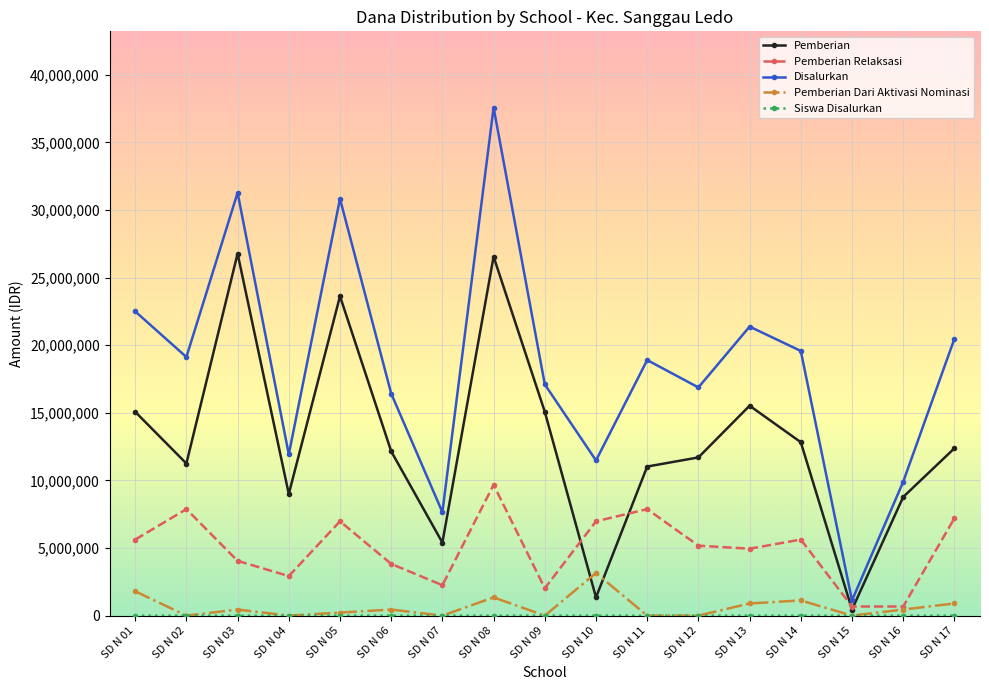

What is the lowest value of the Disalurkan series?

1125000